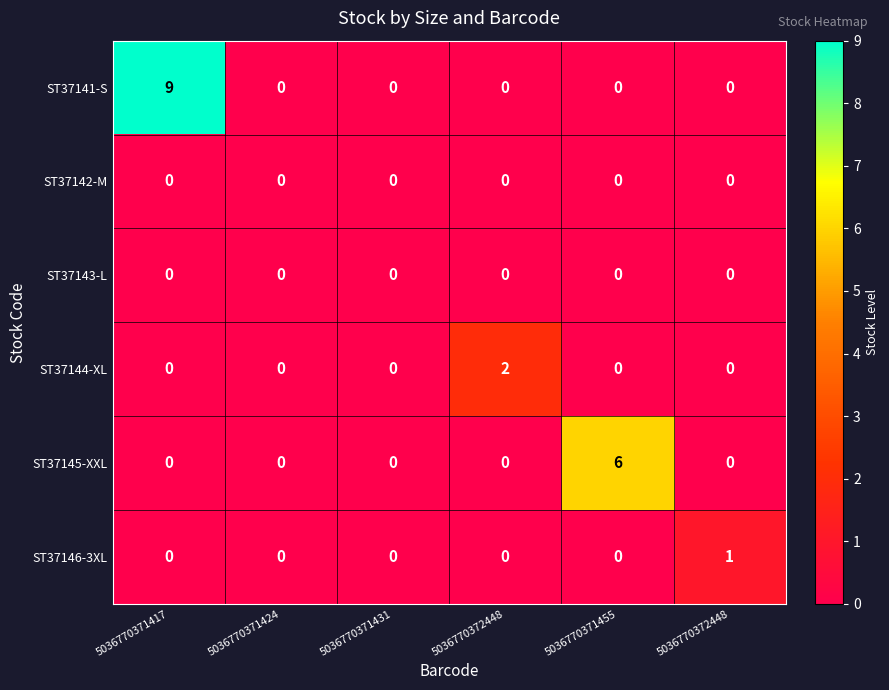

How many distinct data groups are displayed?

6